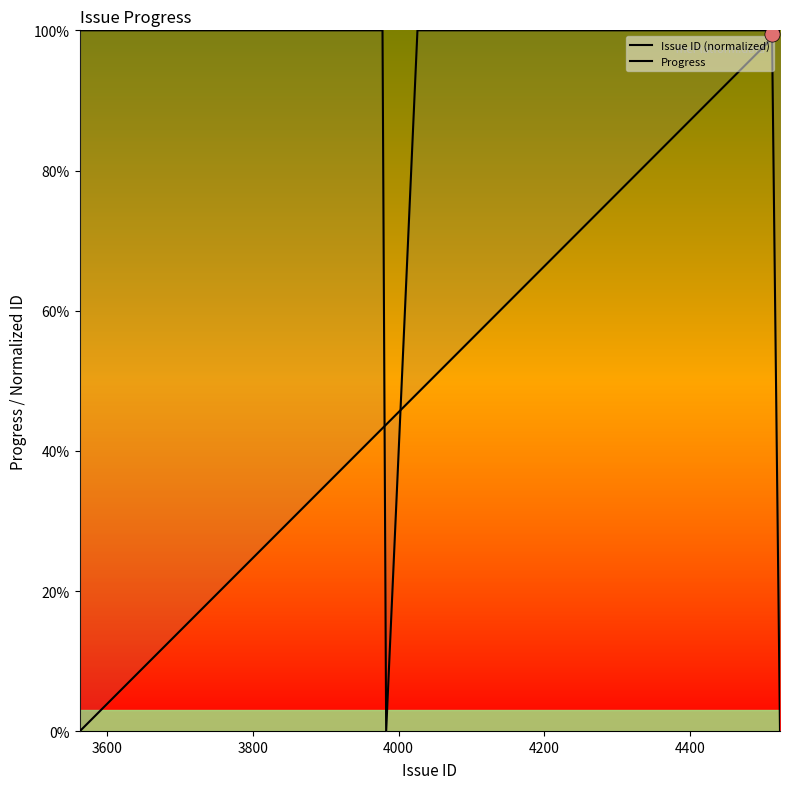

Which series reaches the maximum Y coordinate?

Issue ID (normalized)